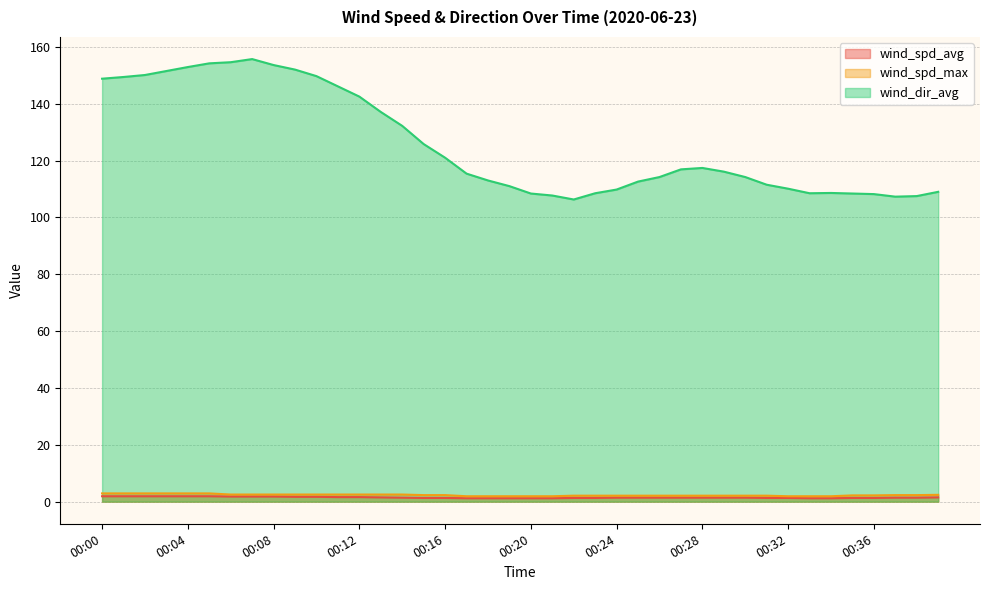

Count the number of categories in the chart.

40